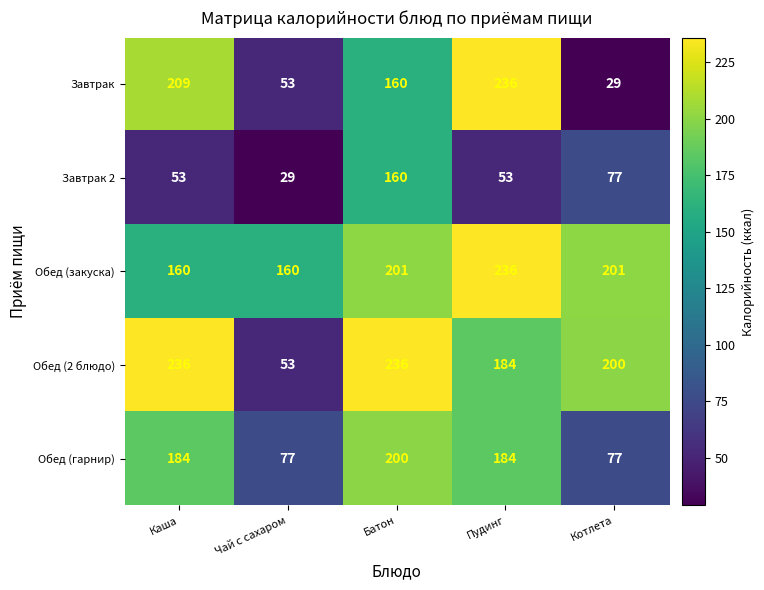

What is the sum of the Обед (закуска) values at Котлета and Пудинг?

437